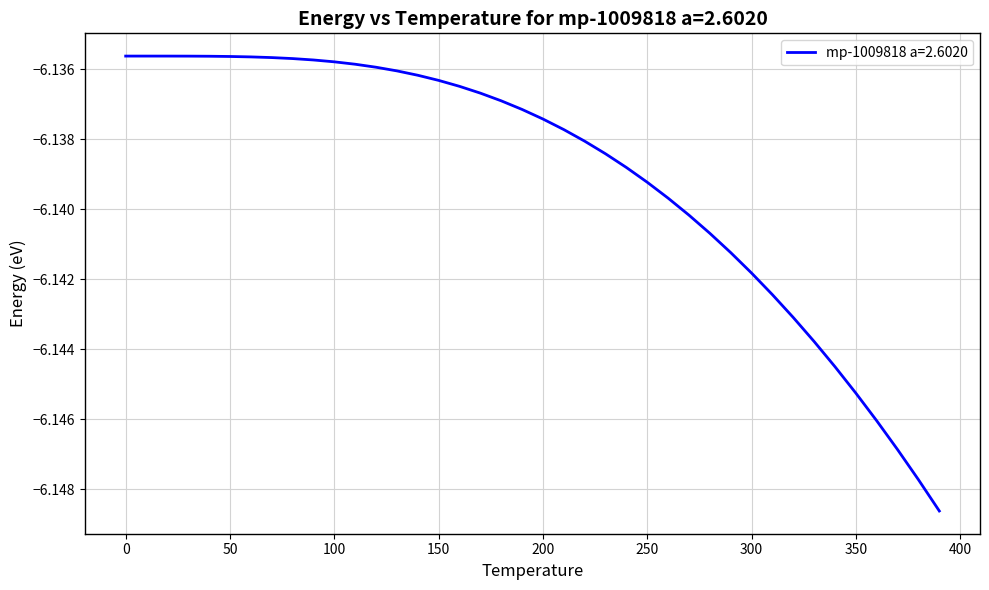

What is the average value?

-6.1